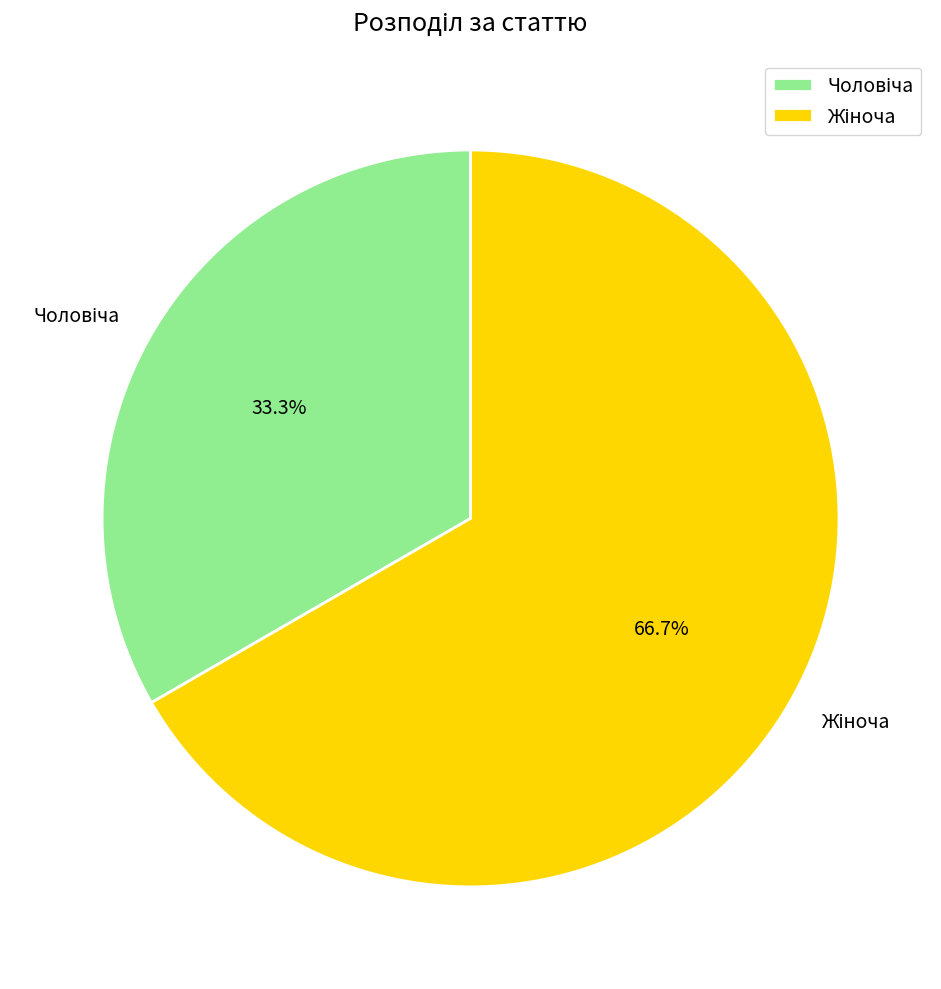

Does any single category account for the majority?

Yes